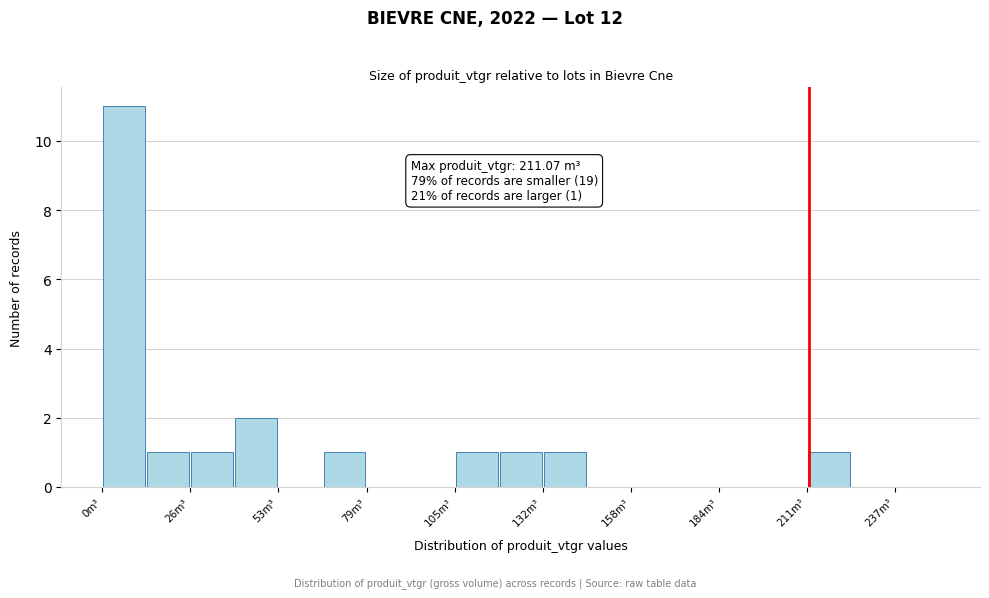

Read against the x-axis, roughly where is the centre of the tallest bar?

5